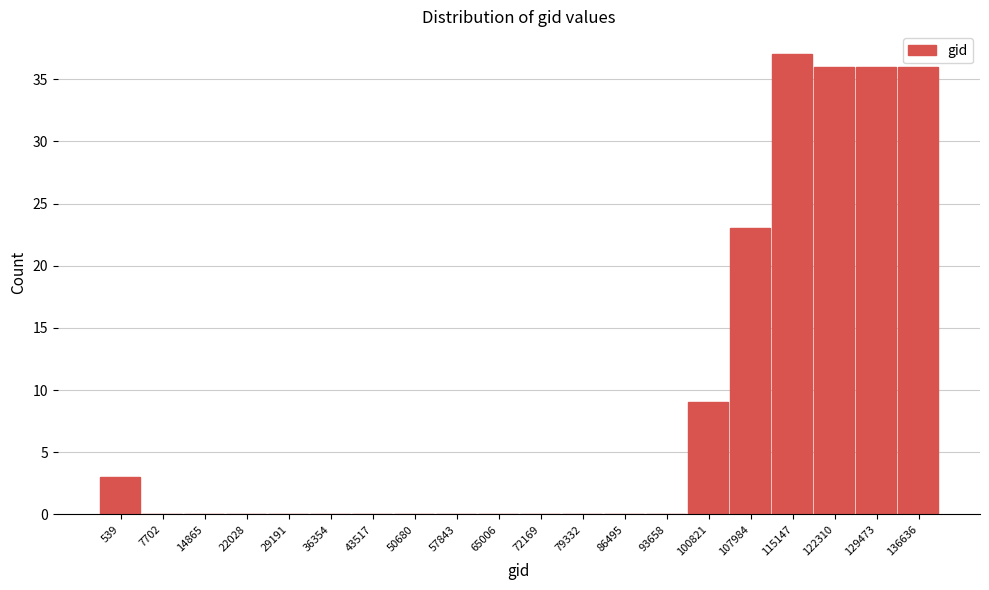

Reading left to right, list all the values displayed in this chart.

539=3	7702=0	14865=0	22028=0	29191=0	36354=0	43517=0	50680=0	57843=0	65006=0	72169=0	79332=0	86495=0	93658=0	100821=9	107984=23	115147=37	122310=36	129473=36	136636=36